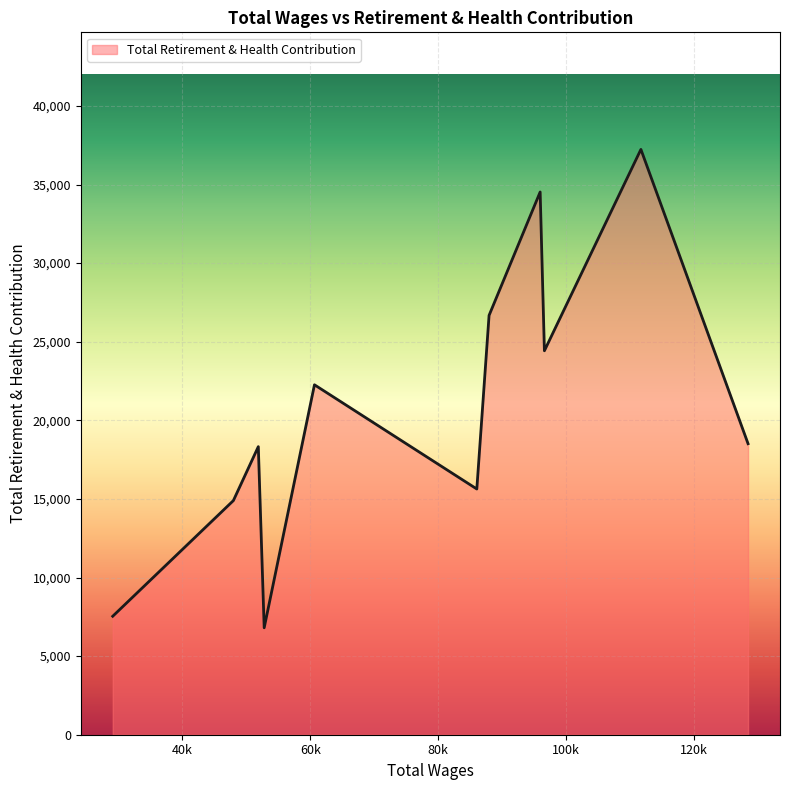

What is the smallest value displayed?

6802